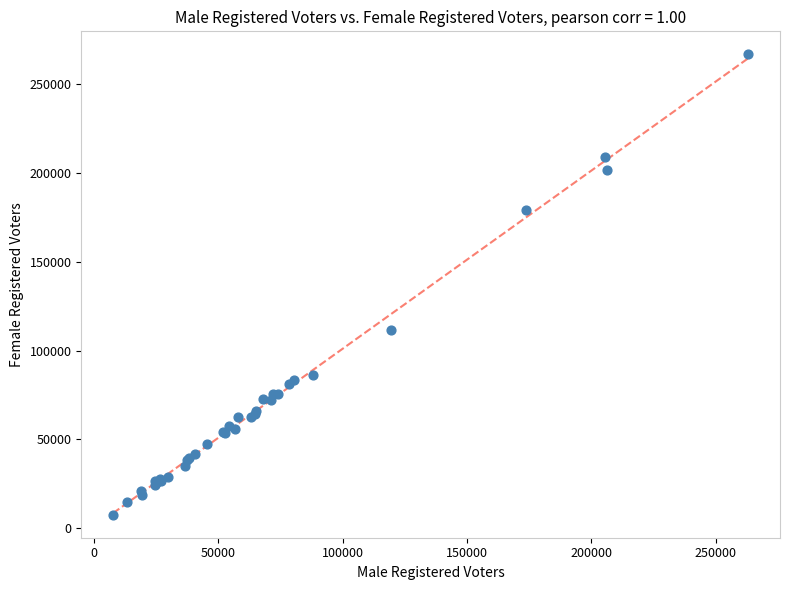

What Y value in the scatter plot is closest to 137153?

111707